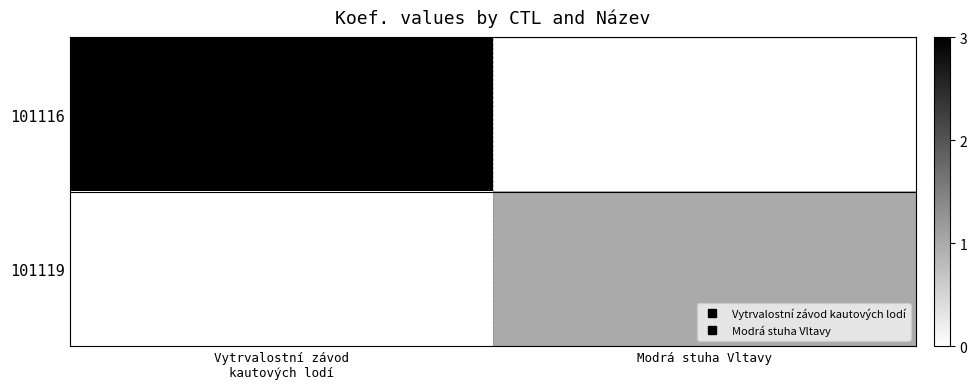

At which label is 101116 closest to 3?

Vytrvalostní závod kautových lodí